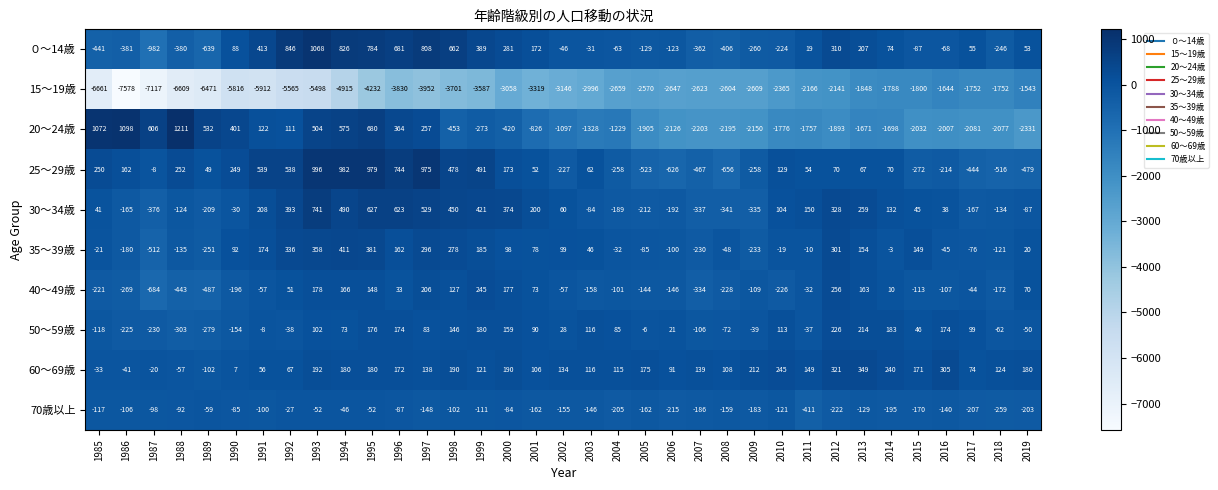

Is the value of 20～24歳 at 1988 greater than the value of 60～69歳 at 1989?

Yes